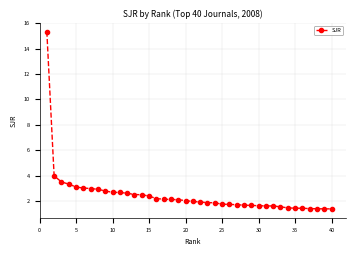

Count the number of data series in this chart.

1